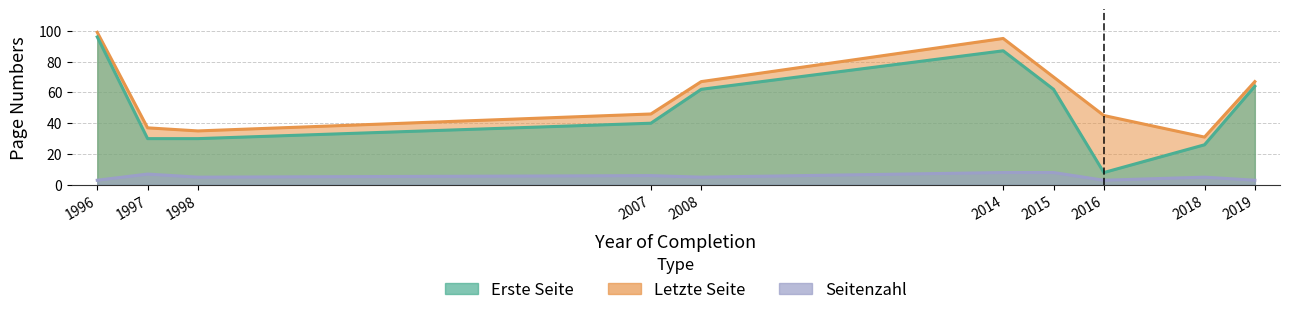

Which series has the widest spread of values?

Erste Seite